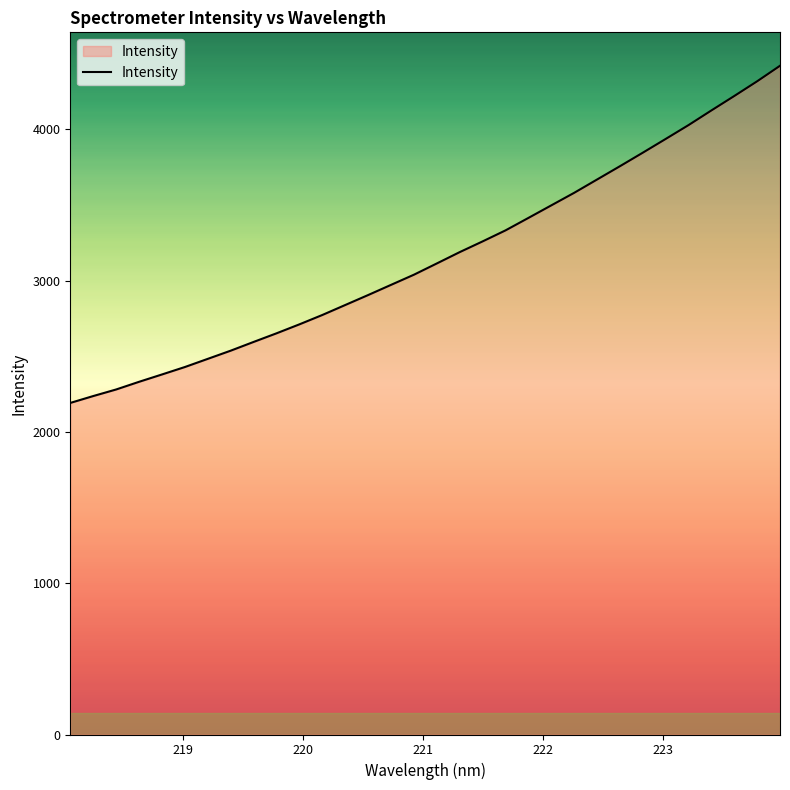

Reading left to right, list all the values displayed in this chart.

2191.7	2237.1	2280.6	2331.3	2379.8	2429.0	2483.0	2537.1	2594.9	2651.8	2711.2	2773.0	2839.0	2904.8	2972.1	3039.3	3113.7	3188.6	3259.4	3332.2	3414.5	3497.5	3580.4	3668.3	3756.3	3845.7	3936.5	4028.2	4125.1	4220.5	4317.7	4420.3